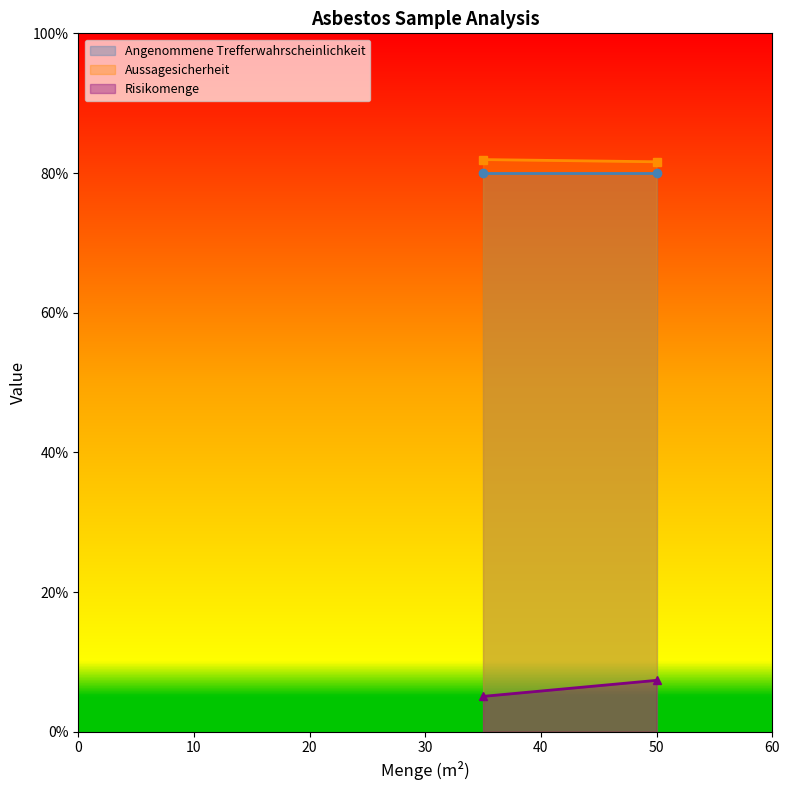

At which label does Angenommene Trefferwahrscheinlichkeit reach its peak?

35.0